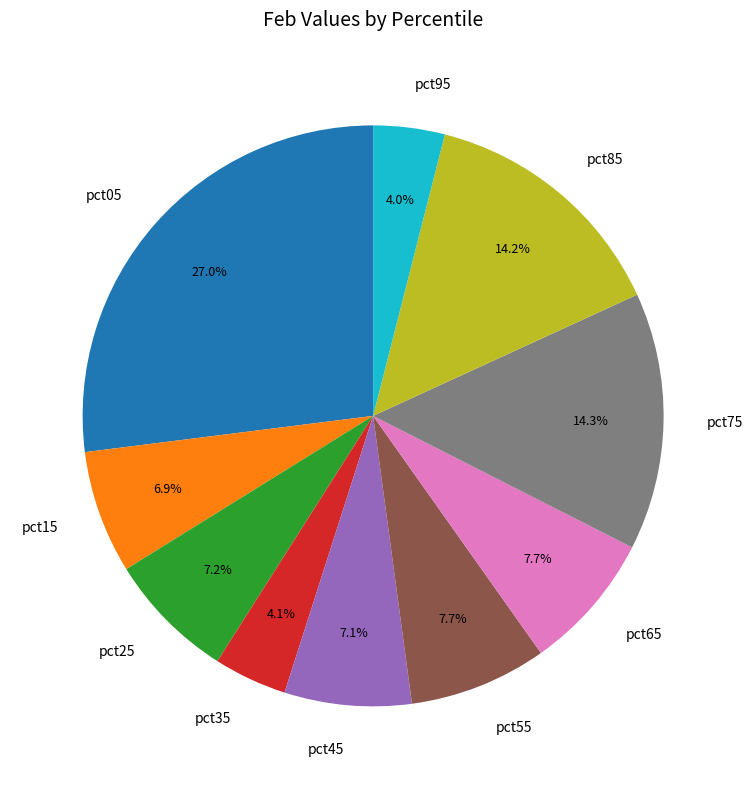

How many slices are in this pie chart?

10